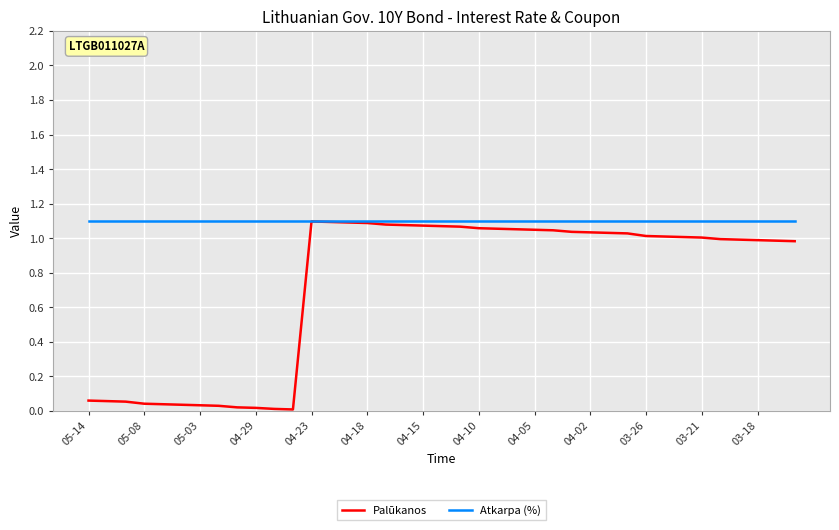

Which series has the largest total across all categories?

Atkarpa (%)